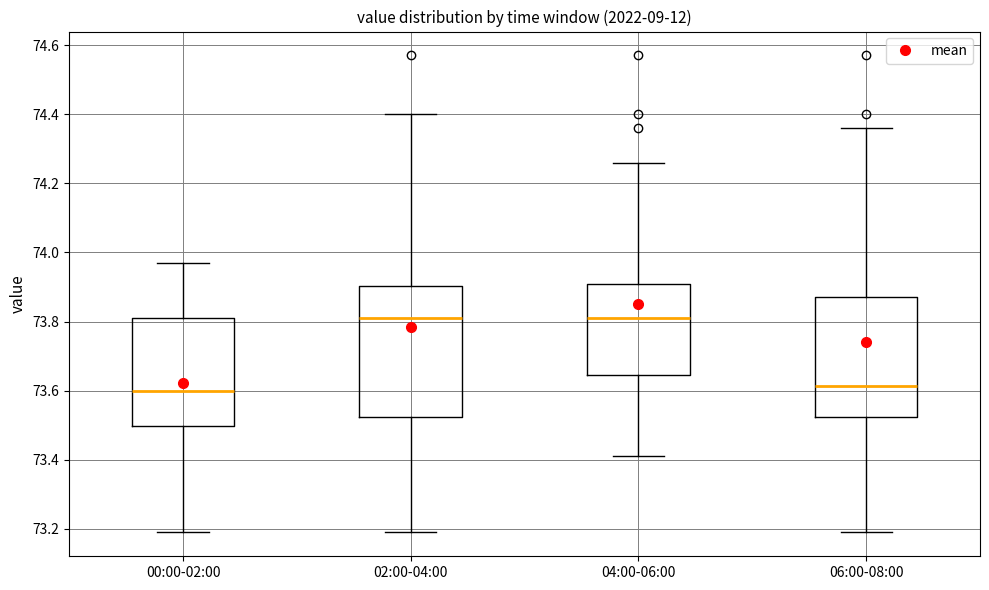

Which box is the tallest, from its lower edge to its upper edge?

02:00-04:00